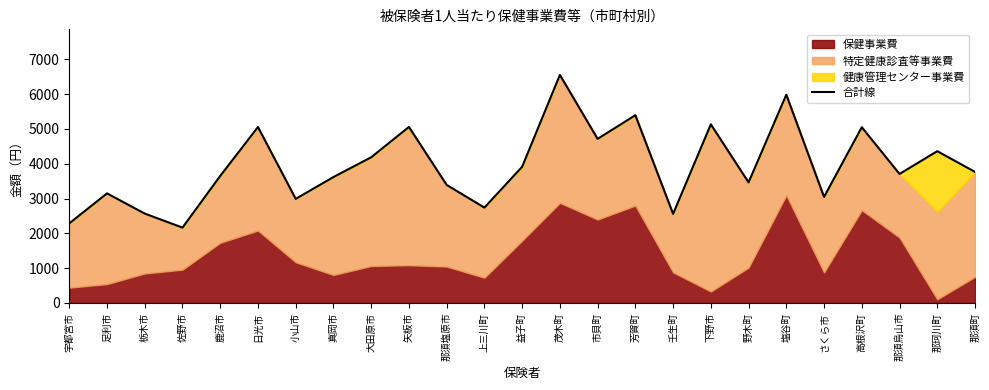

Rank the categories by value from highest to lowest.

茂木町, 塩谷町, 芳賀町, 下野市, 矢板市, 日光市, 高根沢町, 市貝町, 那珂川町, 大田原市, 益子町, 那須町, 那須烏山市, 鹿沼市, 真岡市, 野木町, 那須塩原市, 足利市, さくら市, 小山市, 上三川町, 栃木市, 壬生町, 宇都宮市, 佐野市